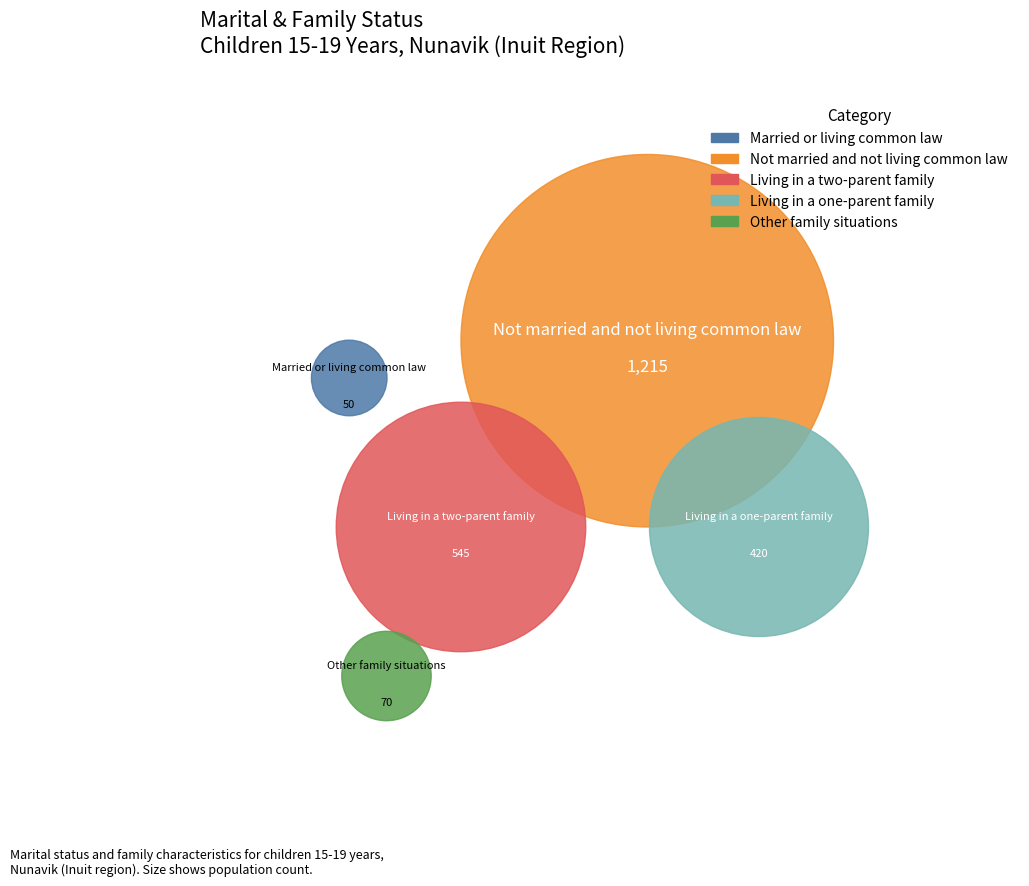

Which category has the smallest portion of the pie?

Married or living common law